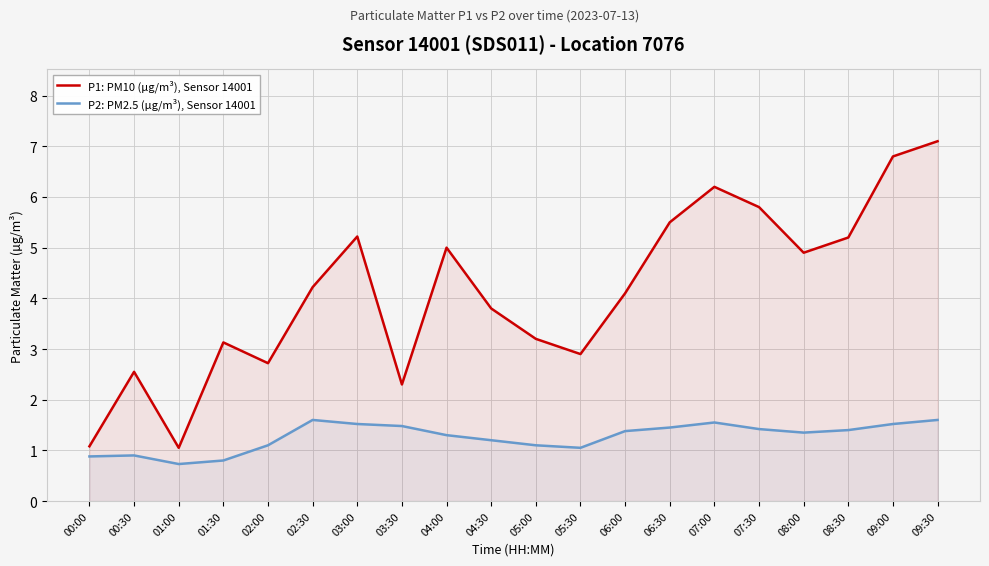

How many interior local valleys does the P1: PM10 (µg/m³), Sensor 14001 series have?

5